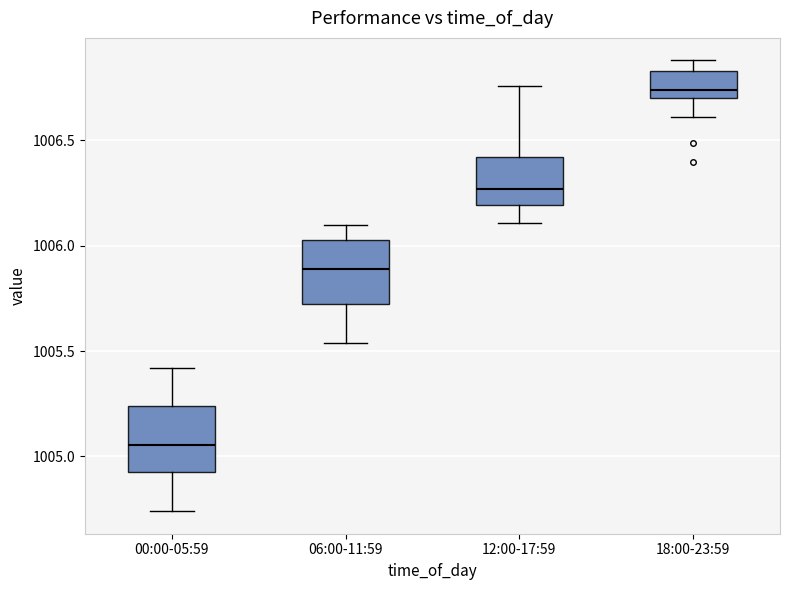

Which box's median line is the highest?

18:00-23:59